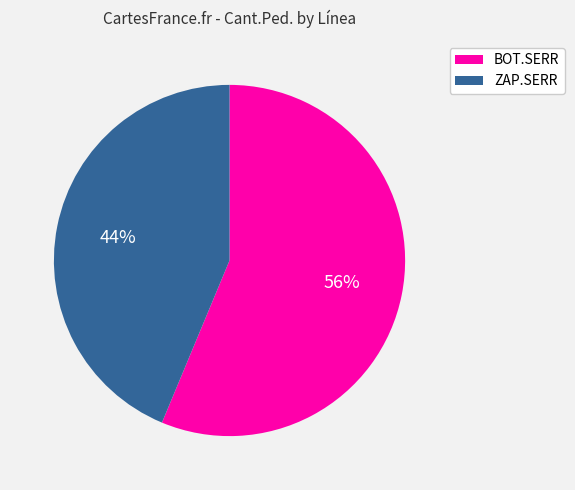

Rank the categories by value from highest to lowest.

BOT.SERR, ZAP.SERR